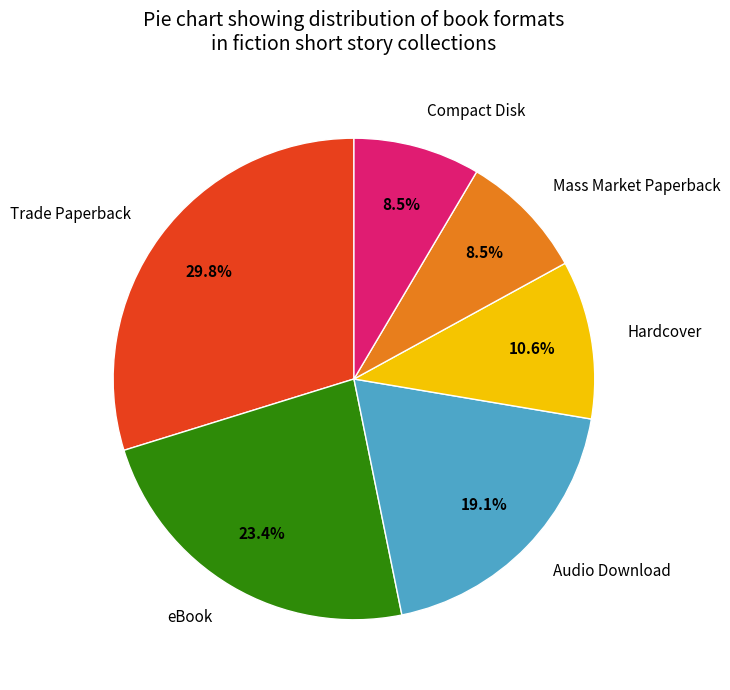

To the nearest percent, what is the difference between the largest and smallest slice percentages?

21%